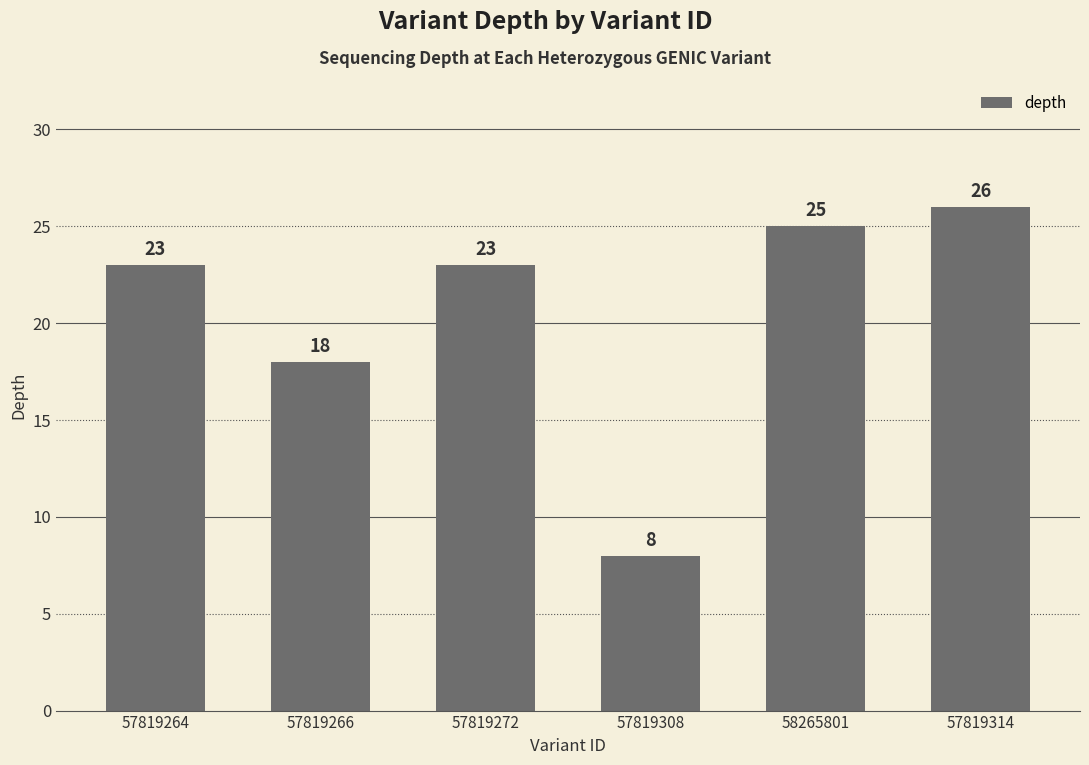

What is the value of the 6th bar from the left?

26